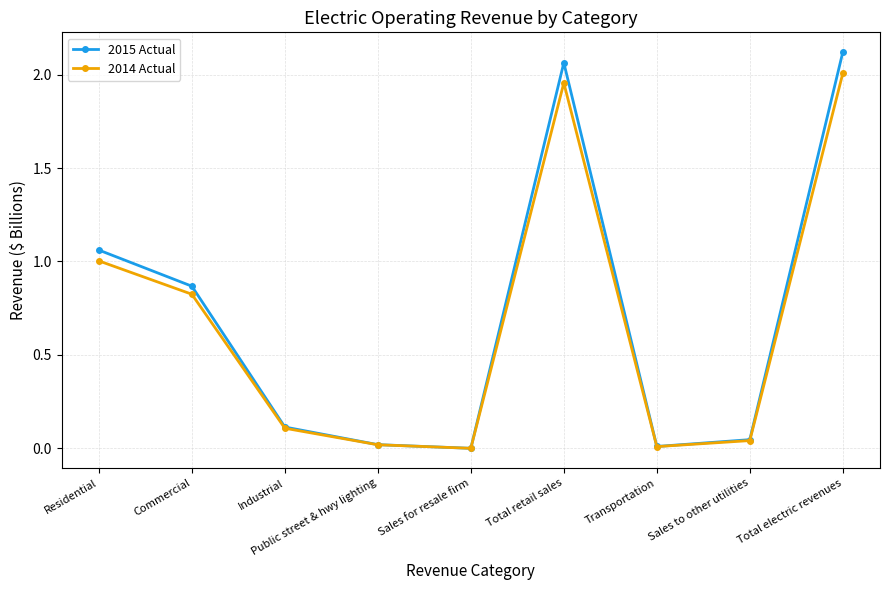

Rank the series at Total electric revenues from highest to lowest value.

2015 Actual, 2014 Actual